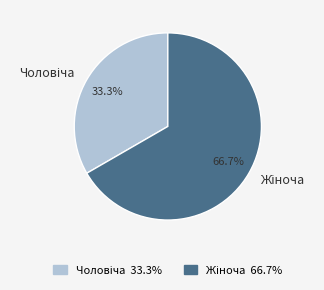

Count the number of slices in the pie.

2